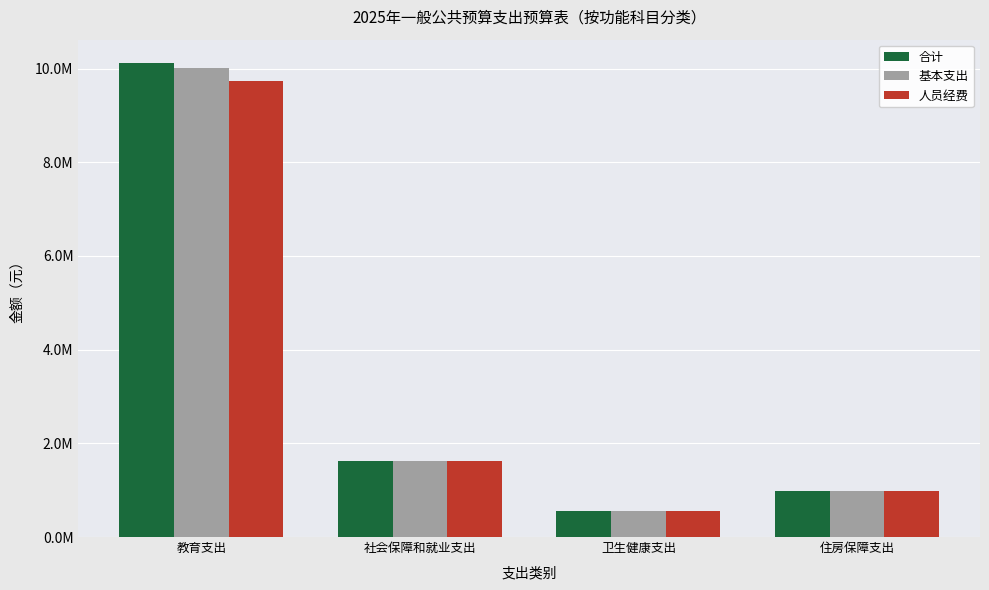

What are all the series names shown in the legend?

合计, 基本支出, 人员经费